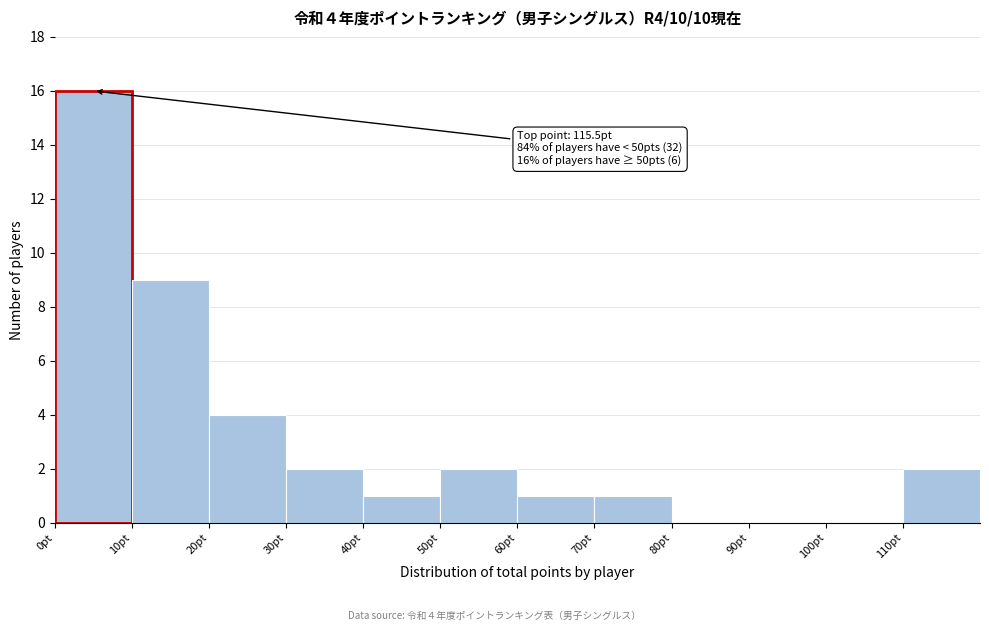

Over which range of the x-axis is the bar tallest?

0 to 10